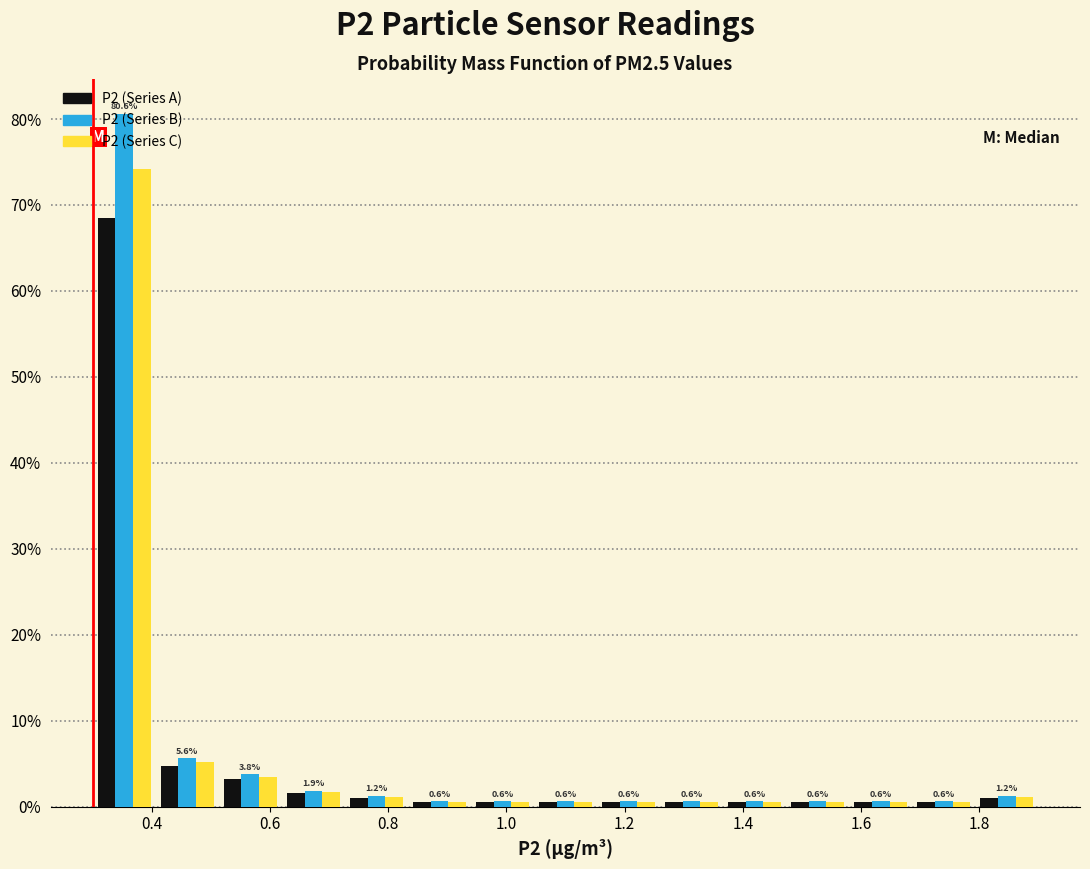

In the P2 (Series C) series, which range on the x-axis has the tallest bar?

0.30 to 0.40